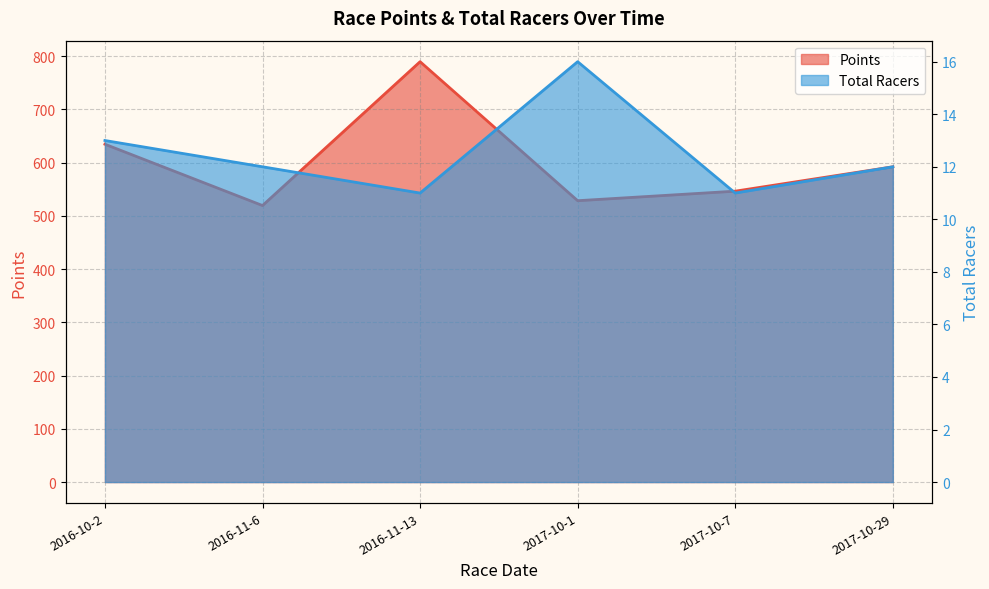

What is the difference between the Points values at 2016-10-2 and 2017-10-1?

106.1